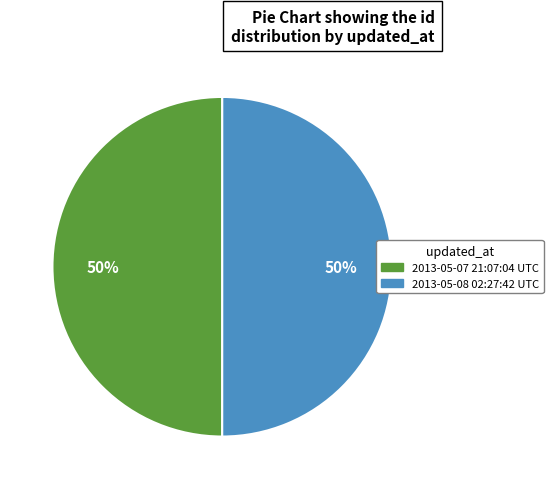

To the nearest percent, what is the combined percentage of 2013-05-08 02:27:42 UTC and 2013-05-07 21:07:04 UTC?

100%